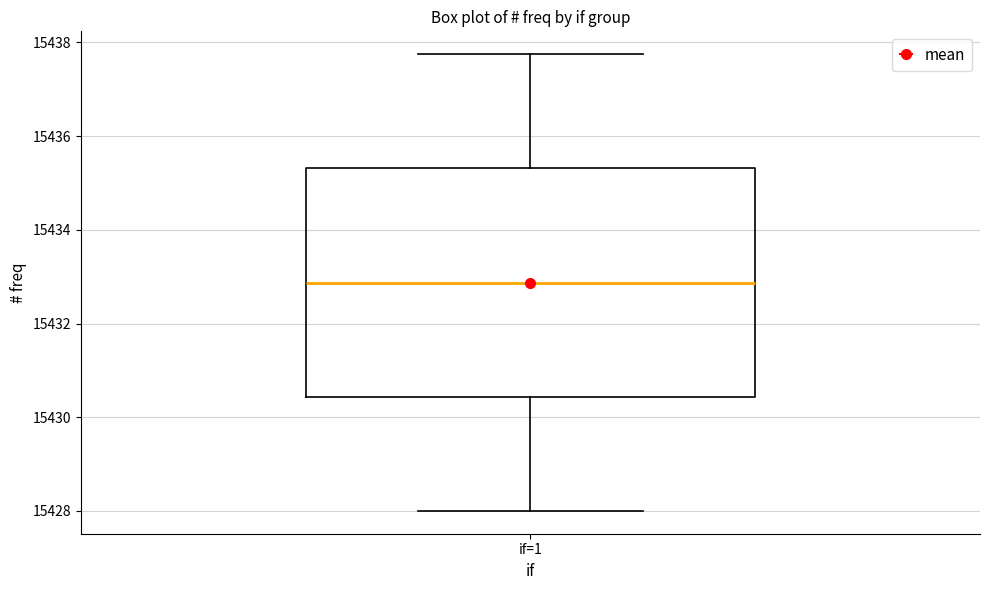

Read this box plot against the y-axis: the position of the median line, the range covered by the box, and the ends of both whiskers. The values are not printed on the chart, so give them approximately, as read against the axis.

median 15432.8, box 15430.4 to 15435.4, whiskers 15428.0 to 15437.8